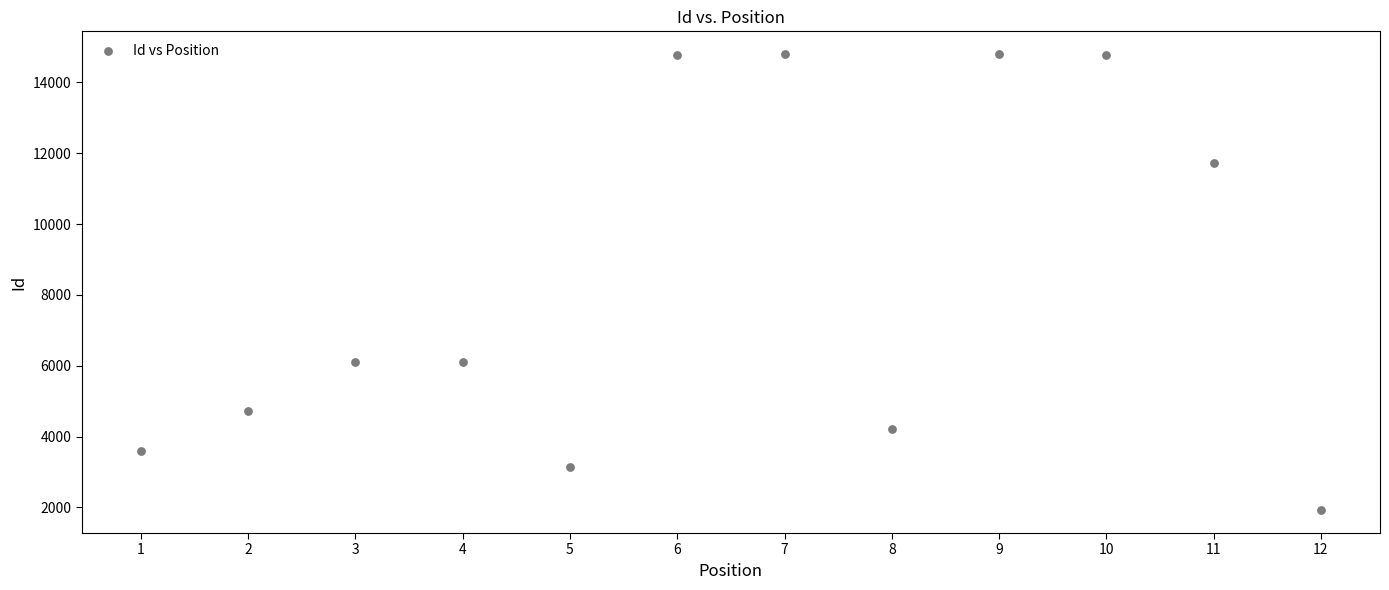

What is the average X value?

6